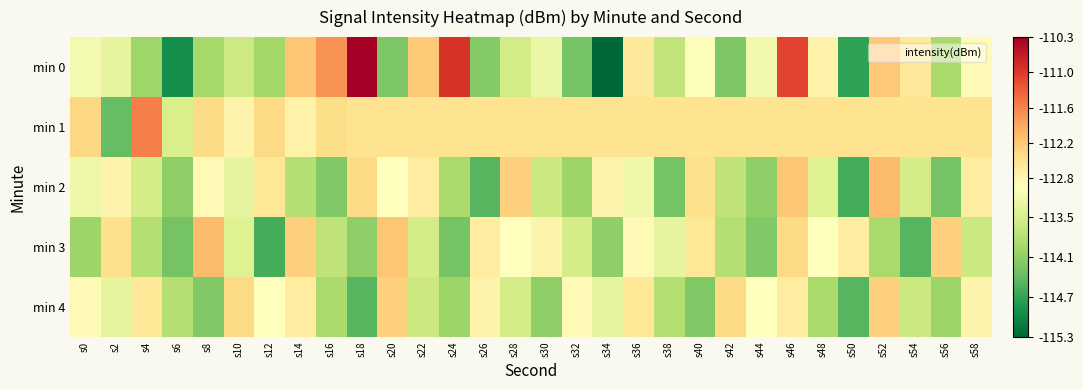

Rank the series at s2 from lowest to highest value.

min 1, min 0, min 4, min 2, min 3